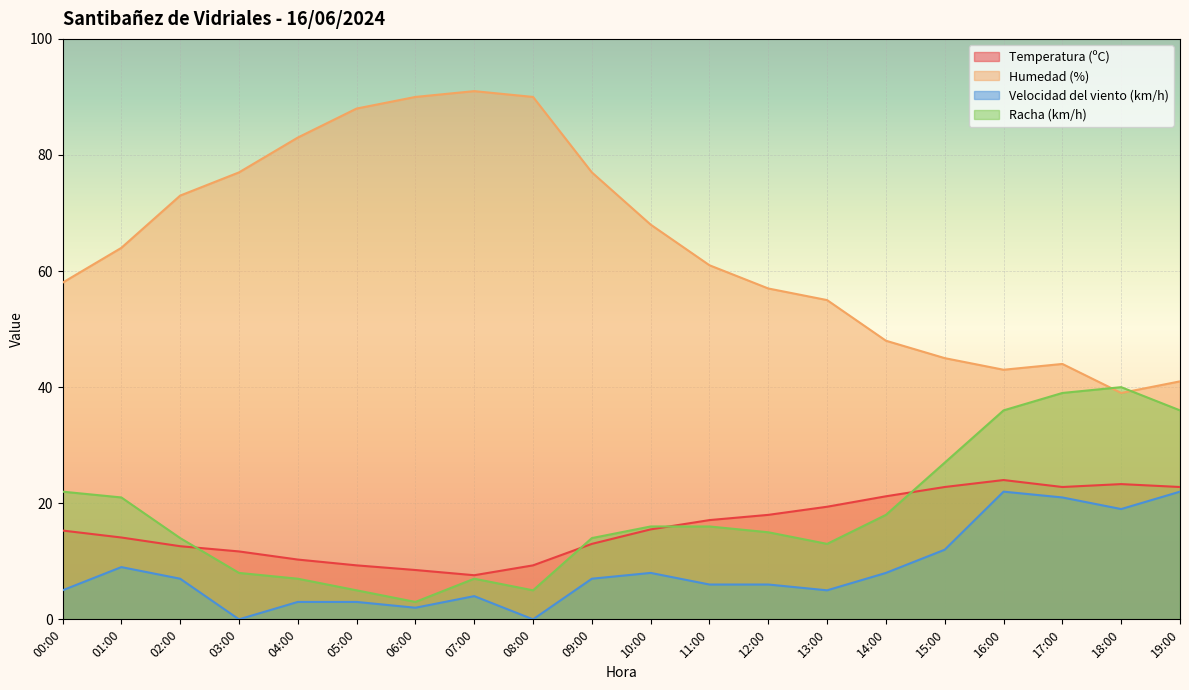

How many interior local valleys does the Racha (km/h) series have?

3